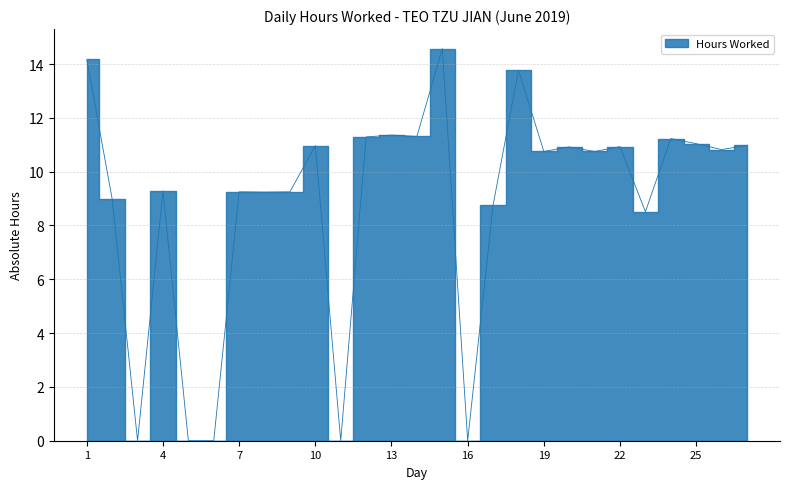

What value does the data have at 27?

11.0